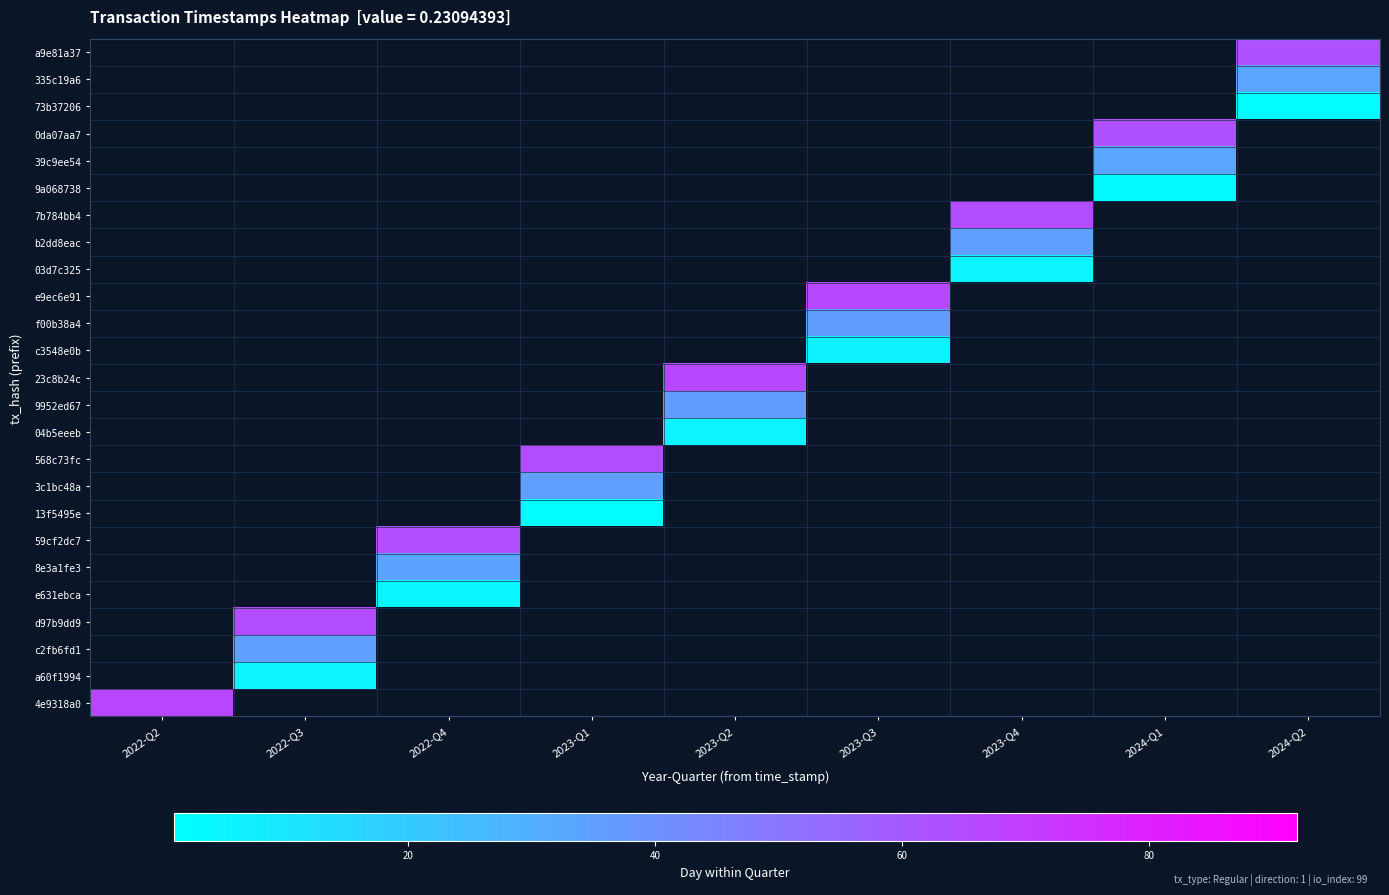

At which category does the chart reach its peak across all series?

2022-Q2